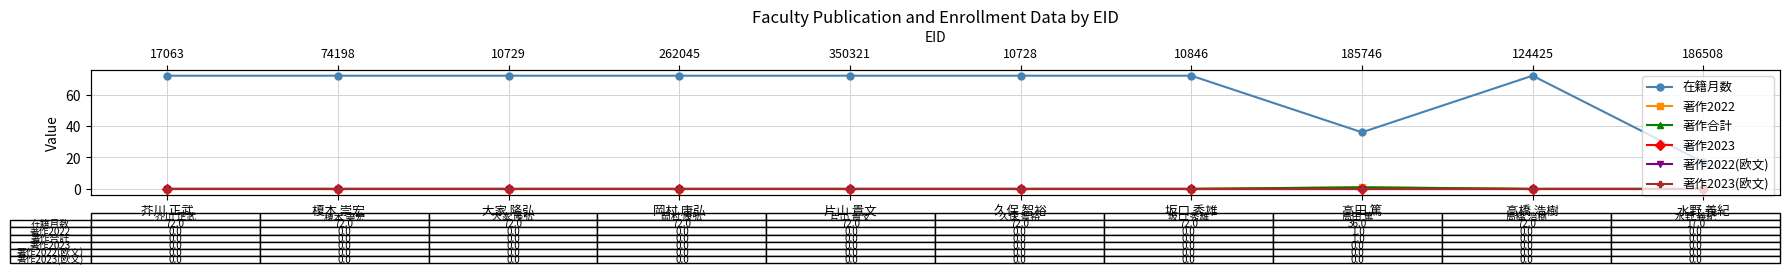

The value of 著作合計 at 大家 隆弘 is 1. True or false?

False